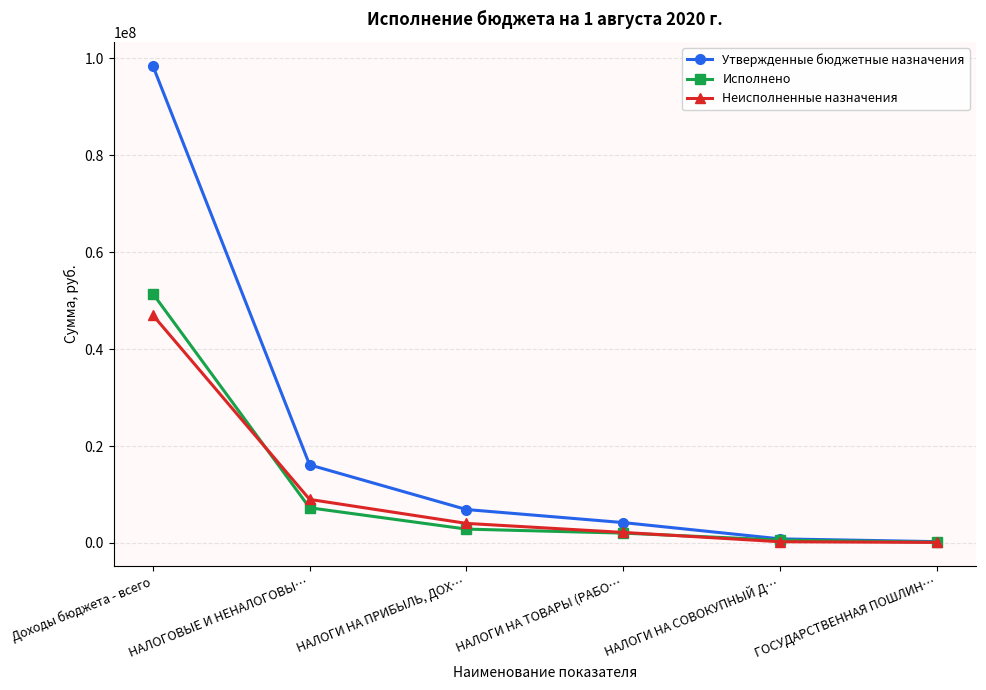

Does the chart have visible grid lines?

Yes